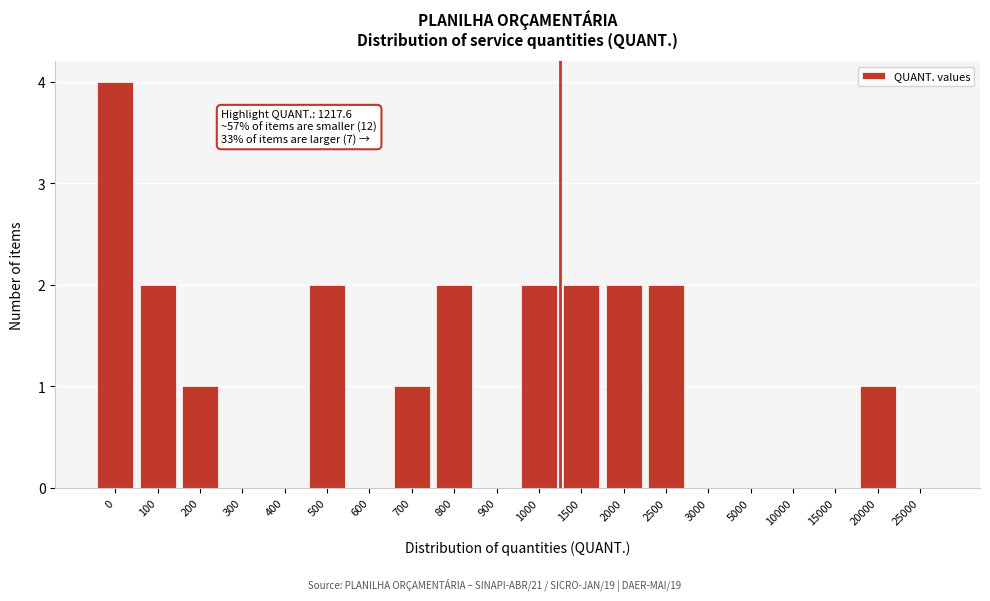

Reading right to left, extract all data points from this chart.

25000=0	20000=1	15000=0	10000=0	5000=0	3000=0	2500=2	2000=2	1500=2	1000=2	900=0	800=2	700=1	600=0	500=2	400=0	300=0	200=1	100=2	0=4